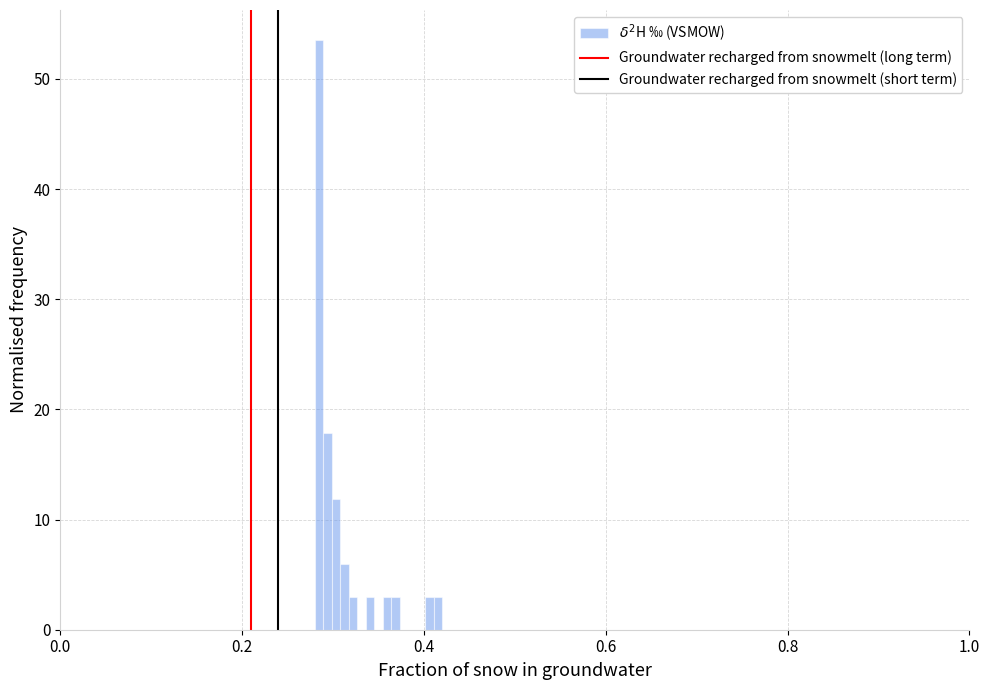

Around what value on the x-axis is the tallest bar? Give the approximate position of its centre, as read against the axis.

0.28